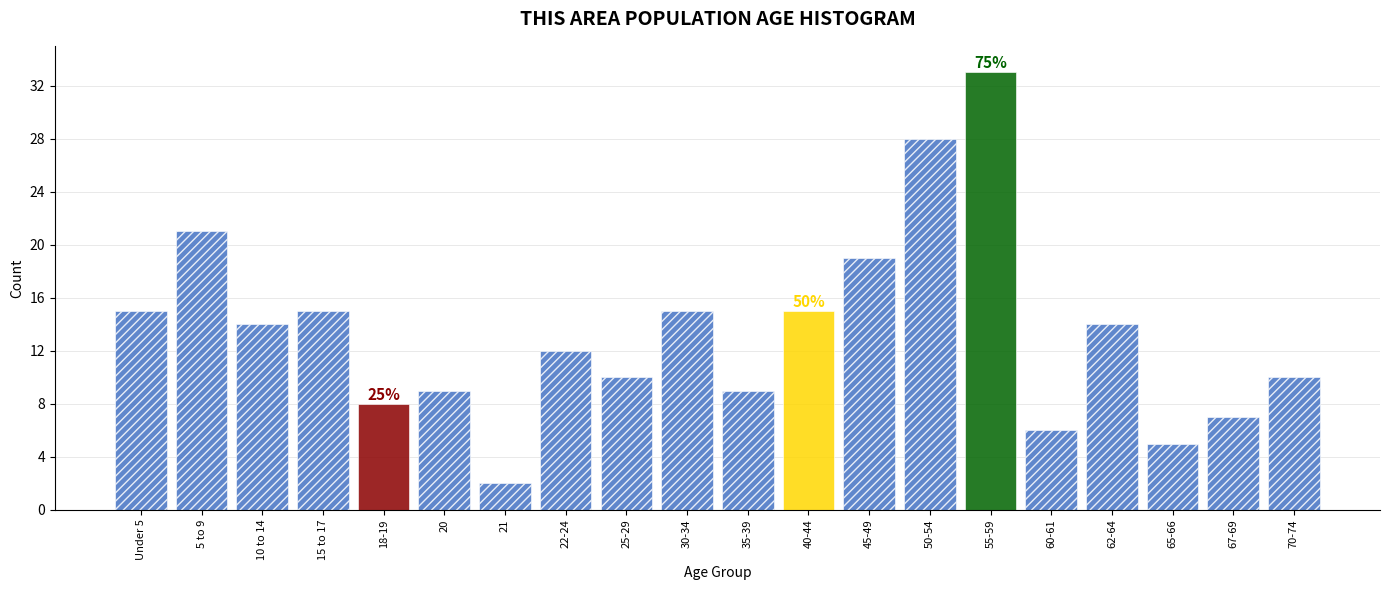

Reading right to left, list all the values displayed in this chart.

70-74=10	67-69=7	65-66=5	62-64=14	60-61=6	55-59=33	50-54=28	45-49=19	40-44=15	35-39=9	30-34=15	25-29=10	22-24=12	21=2	20=9	18-19=8	15 to 17=15	10 to 14=14	5 to 9=21	Under 5=15